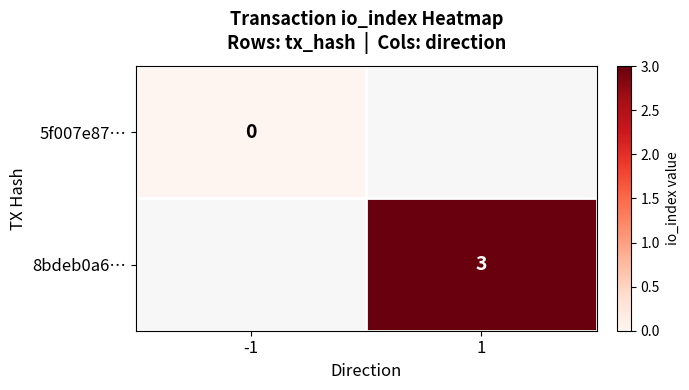

True or false: 8bdeb0a6… has a value of 3 at 1.

True